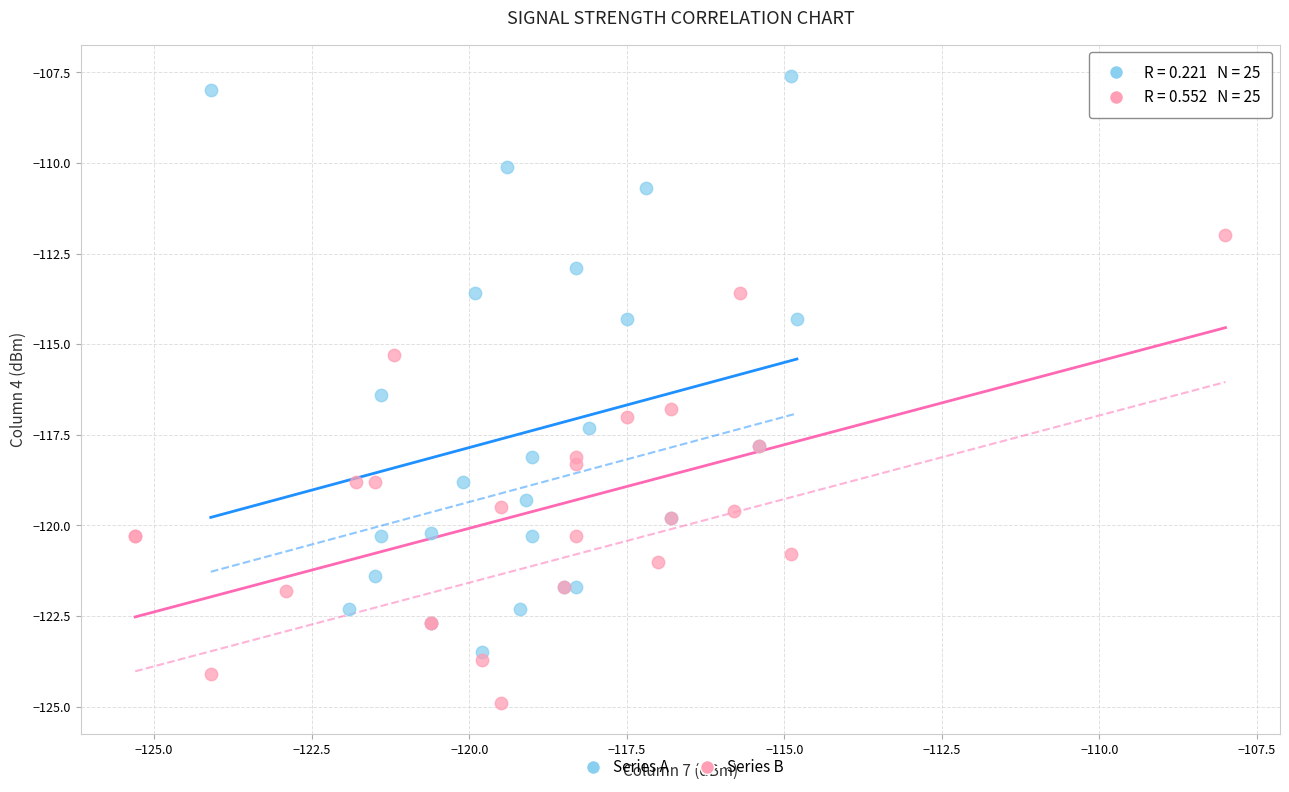

Which series contains the highest Y value?

Series A